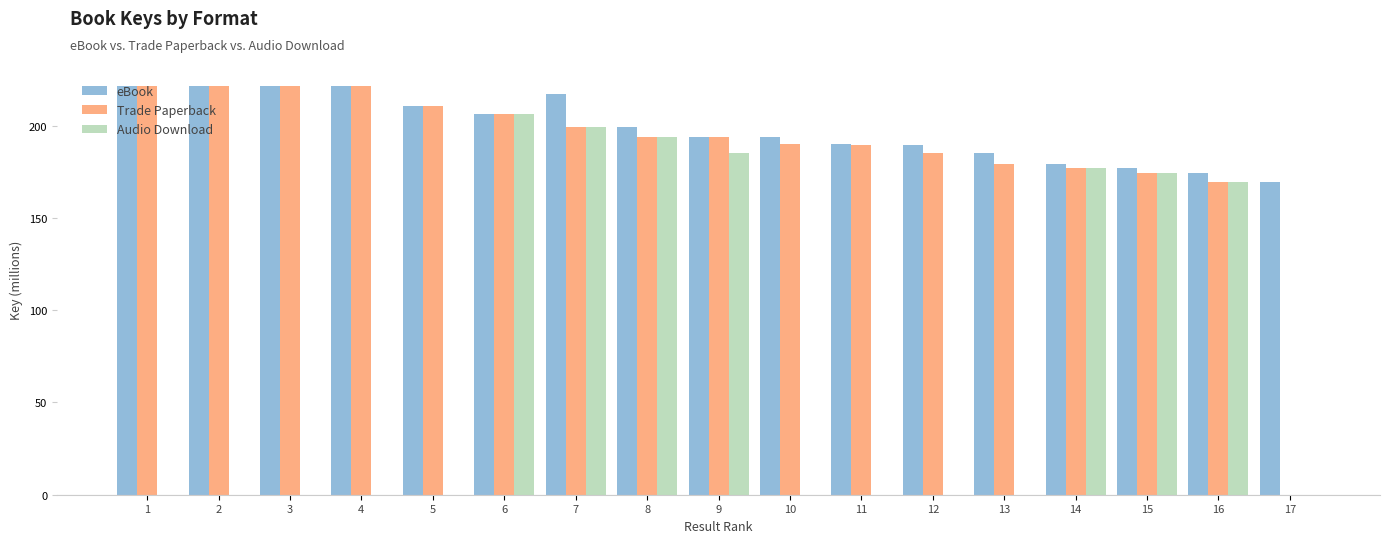

Is the value of Trade Paperback at 17 greater than the value of eBook at 3?

No